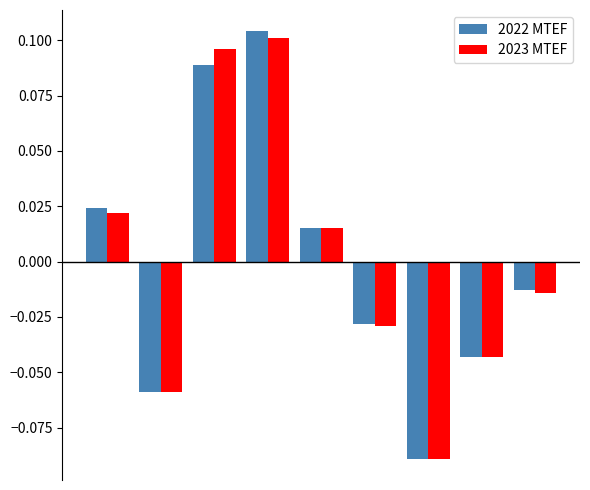

At how many categories does at least one series exceed 0?

4